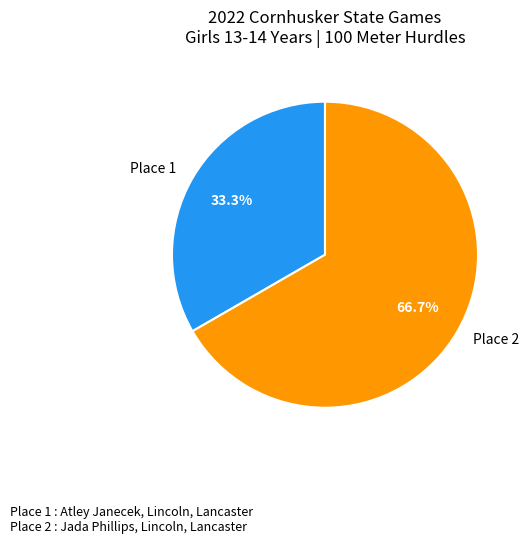

What percentage is the Place 1 slice, to the nearest percent?

33%